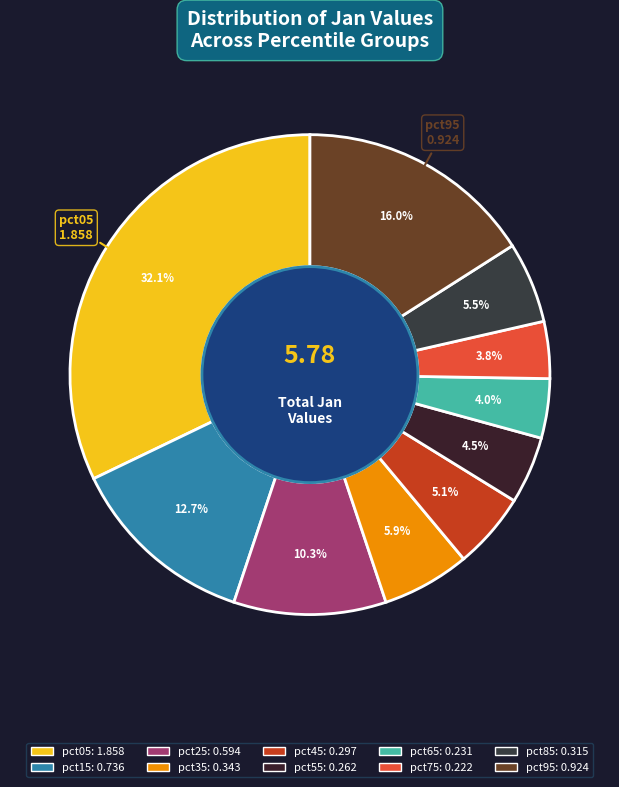

True or false: pct05 accounts for 41% of the total.

False